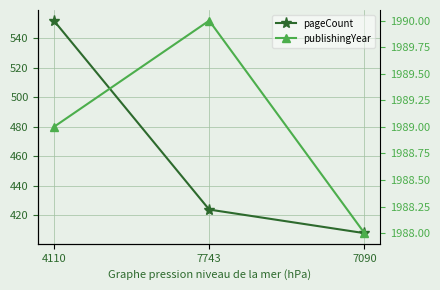

What is the difference between the maximum and minimum values in the pageCount series?

144